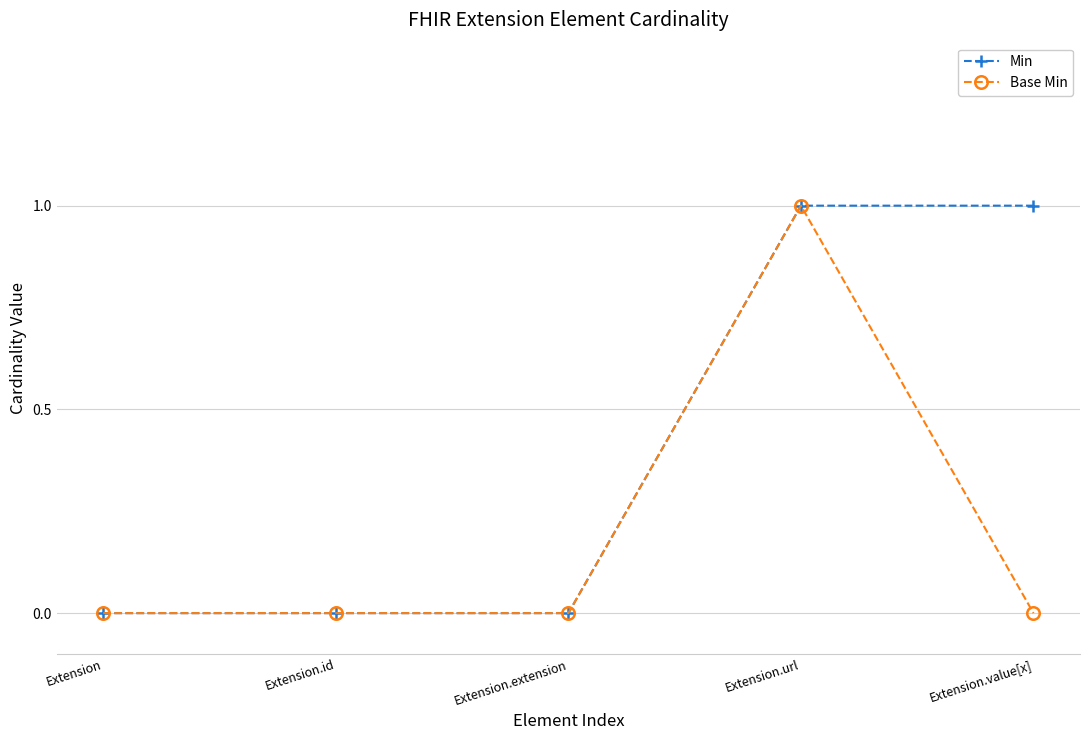

Read the Min value at Extension.value[x].

1